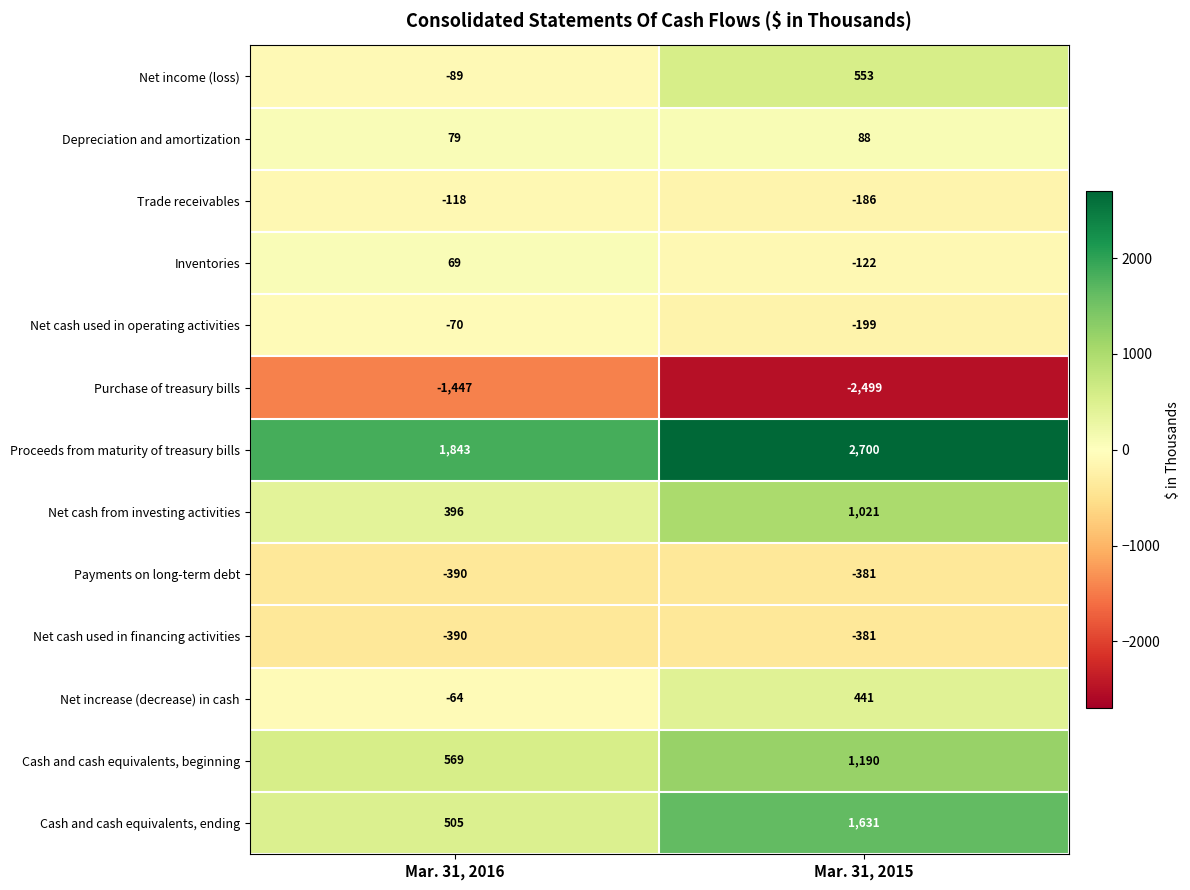

At which category is the sum across all series the highest?

Mar. 31, 2015